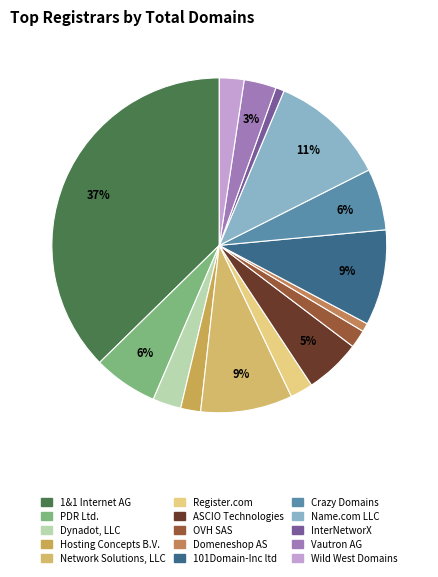

How many slices are in this pie chart?

15